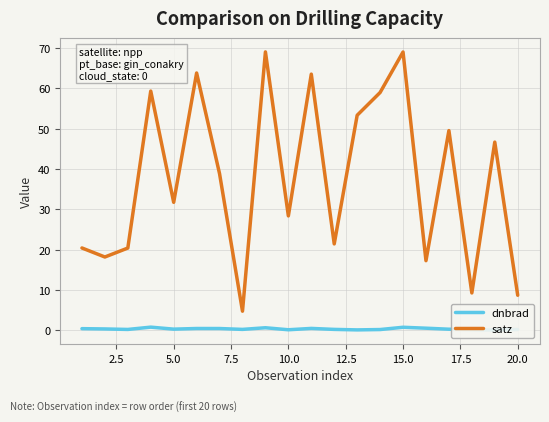

Is it true that satz equals 53.6 at 5.0?

False